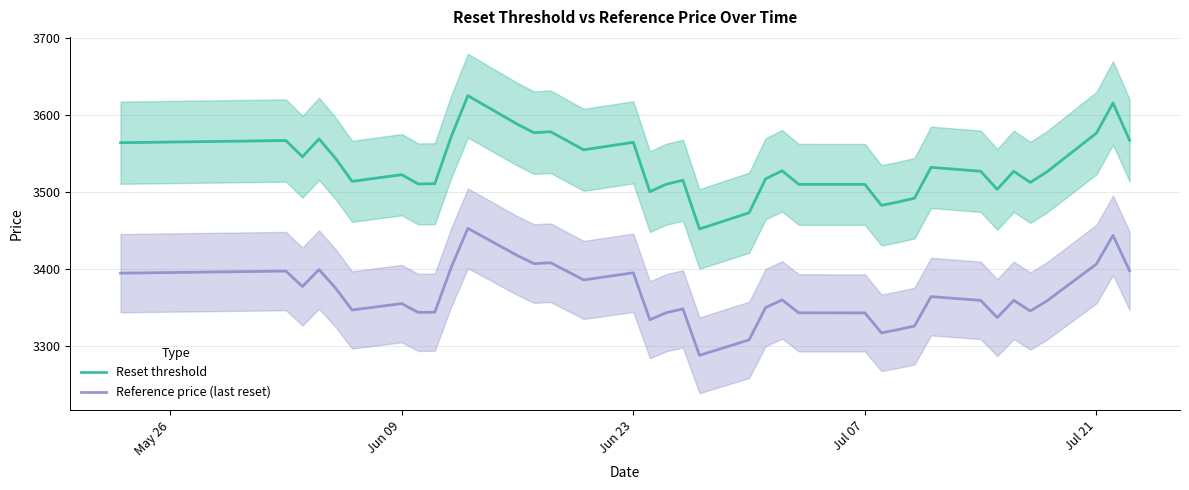

The value of Reference price (last reset) at Jul 07 is 5560.5. True or false?

False